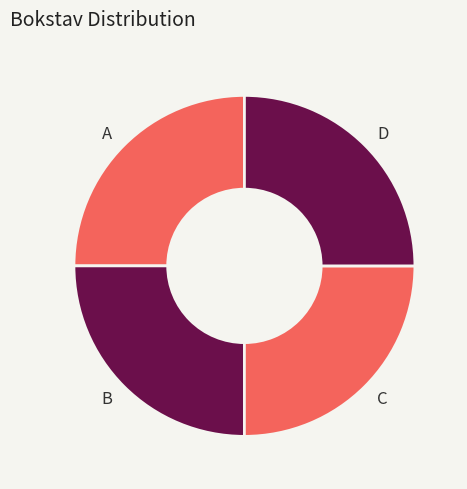

The C slice represents 31% of the pie. True or false?

False